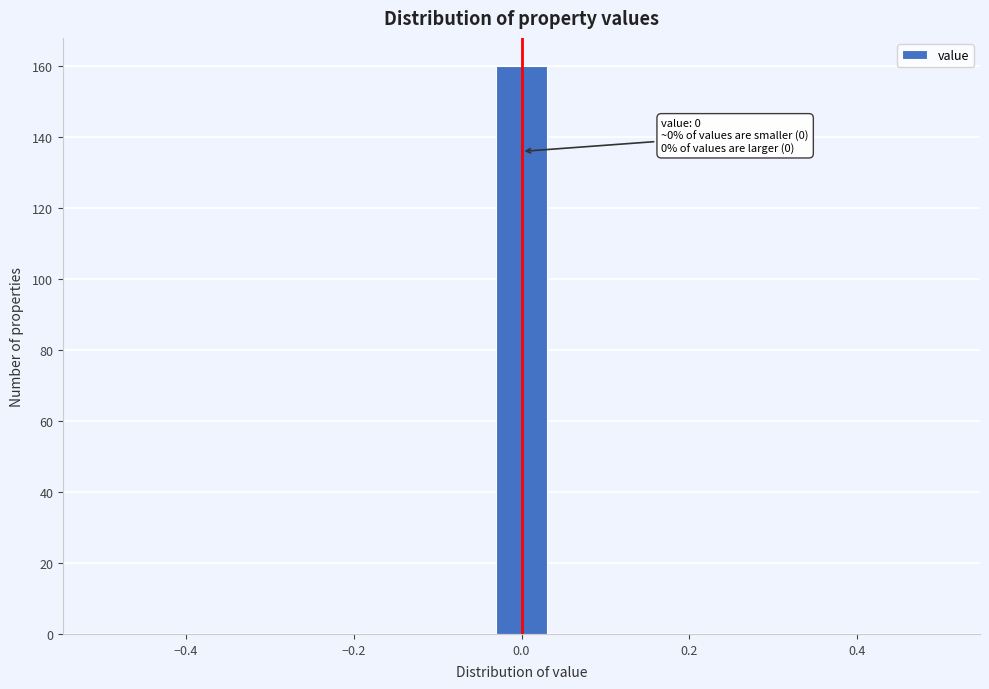

Around what value on the x-axis is the tallest bar? Give the approximate position of its centre, as read against the axis.

0.00